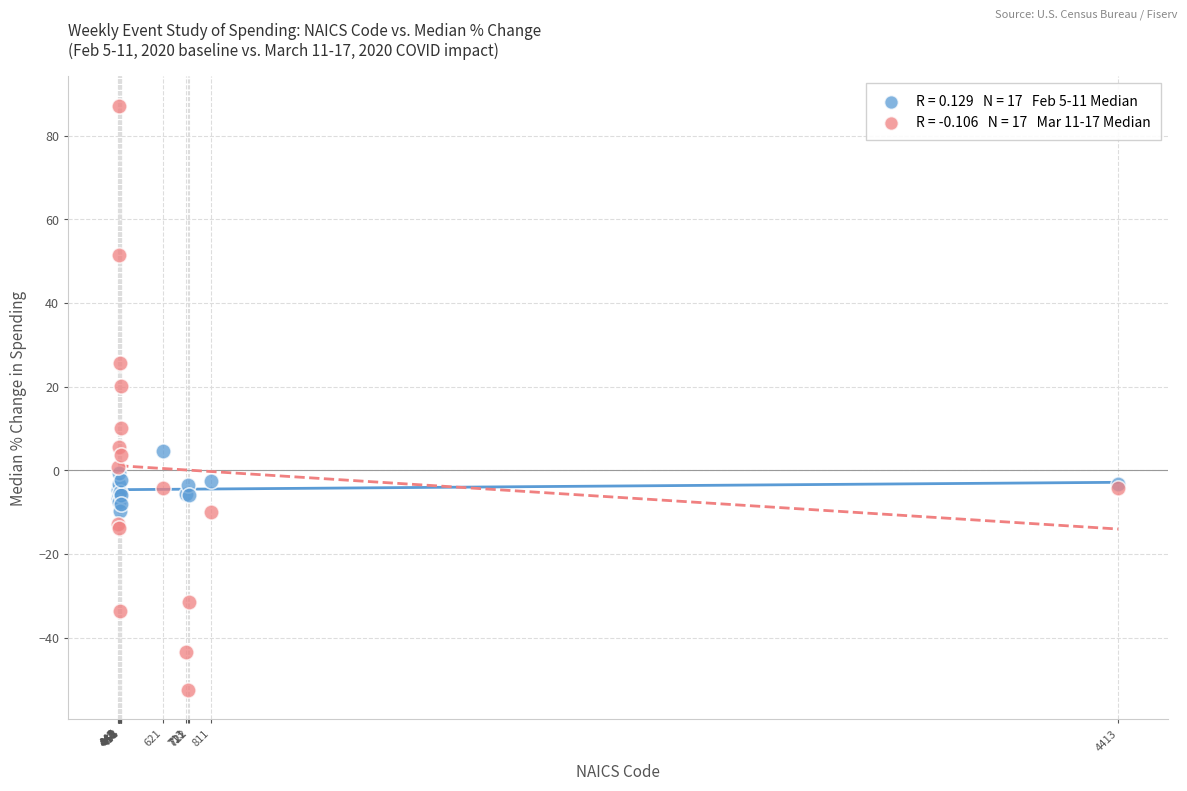

Across all series, what Y value is closest to 17?

20.1